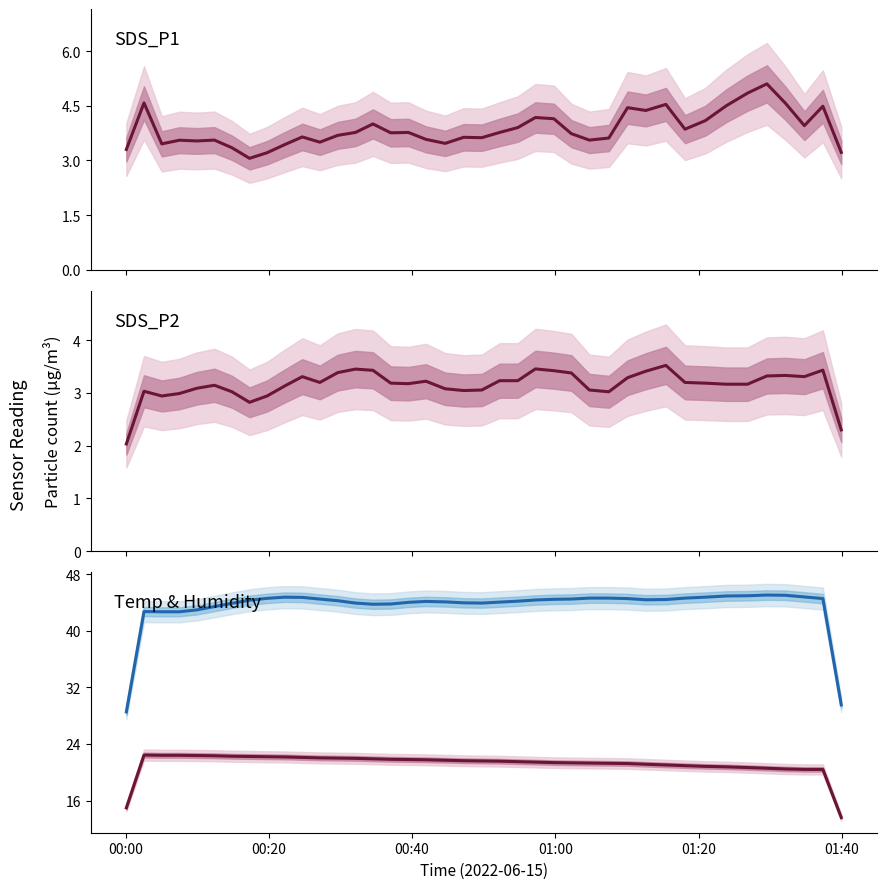

How many values in the Humidity series exceed 44?

27